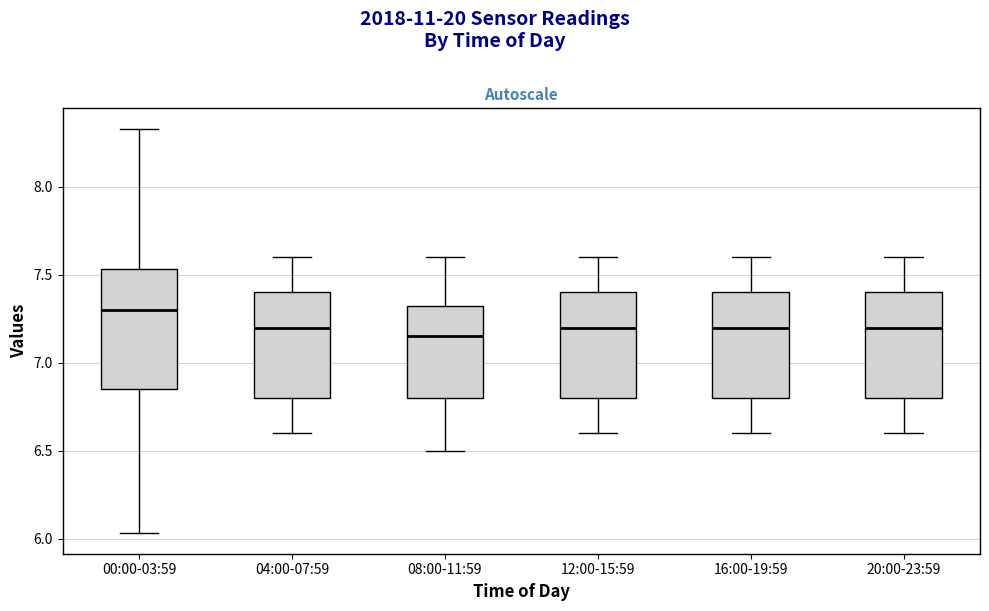

Reading left to right, read every box against the y-axis: the position of its median line, the range the box covers, and the ends of its whiskers. The values are not printed on the chart, so give them approximately, as read against the axis.

00:00-03:59: median 7.30, box 6.85 to 7.55, whiskers 6.05 to 8.35
04:00-07:59: median 7.20, box 6.80 to 7.40, whiskers 6.60 to 7.60
08:00-11:59: median 7.15, box 6.80 to 7.35, whiskers 6.50 to 7.60
12:00-15:59: median 7.20, box 6.80 to 7.40, whiskers 6.60 to 7.60
16:00-19:59: median 7.20, box 6.80 to 7.40, whiskers 6.60 to 7.60
20:00-23:59: median 7.20, box 6.80 to 7.40, whiskers 6.60 to 7.60